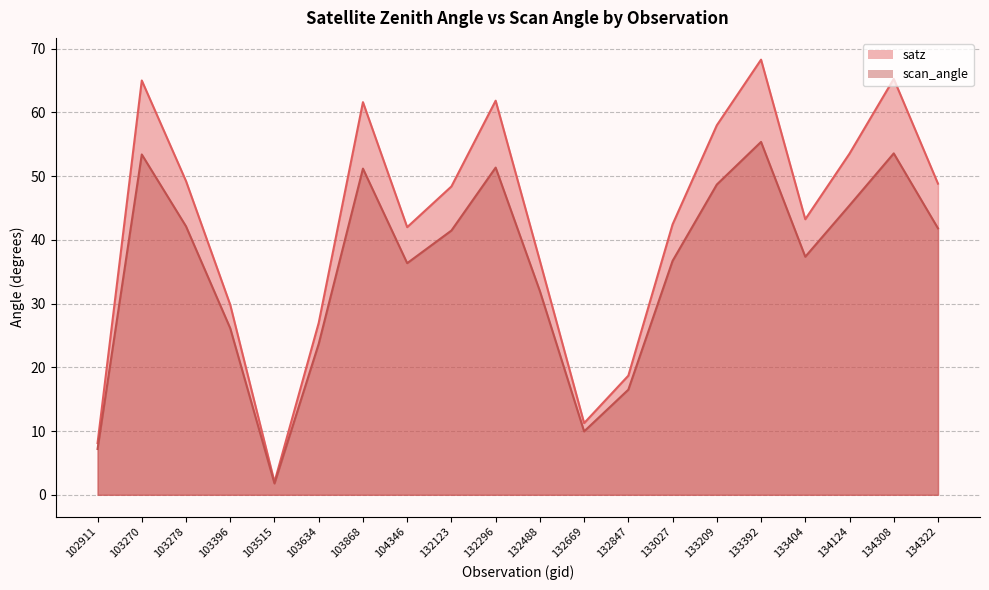

Where is the first local minimum for scan_angle?

103515